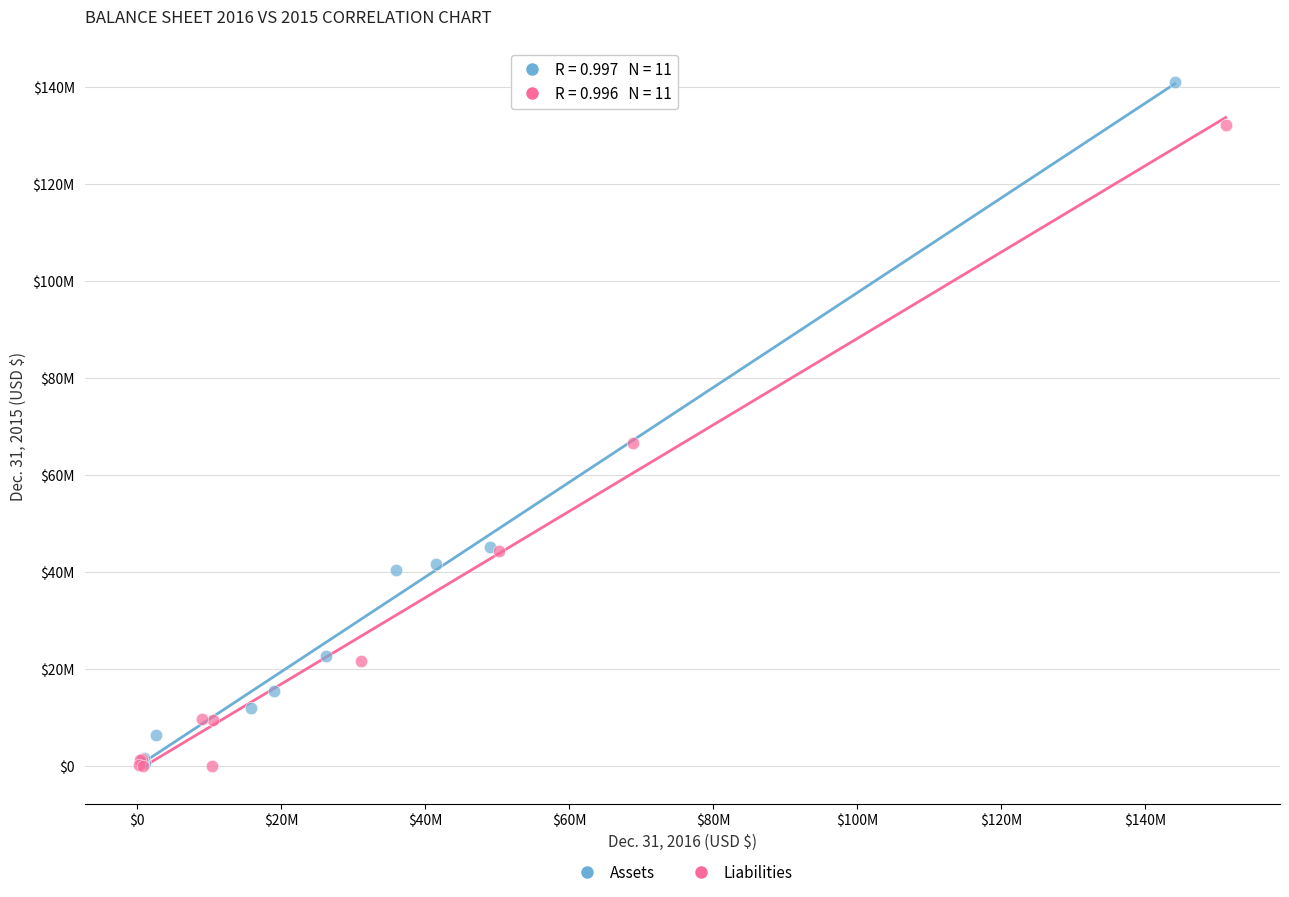

What are all the series names shown in the legend?

Assets, Liabilities